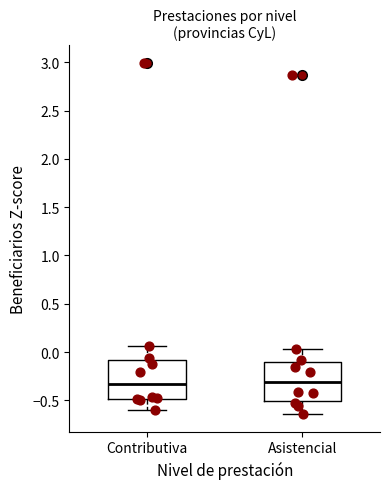

Reading left to right, read every box against the y-axis: the position of its median line, the range the box covers, and the ends of its whiskers. The values are not printed on the chart, so give them approximately, as read against the axis.

Contributiva: median -0.35, box -0.50 to -0.10, whiskers -0.60 to 0.05
Asistencial: median -0.30, box -0.50 to -0.10, whiskers -0.65 to 0.05